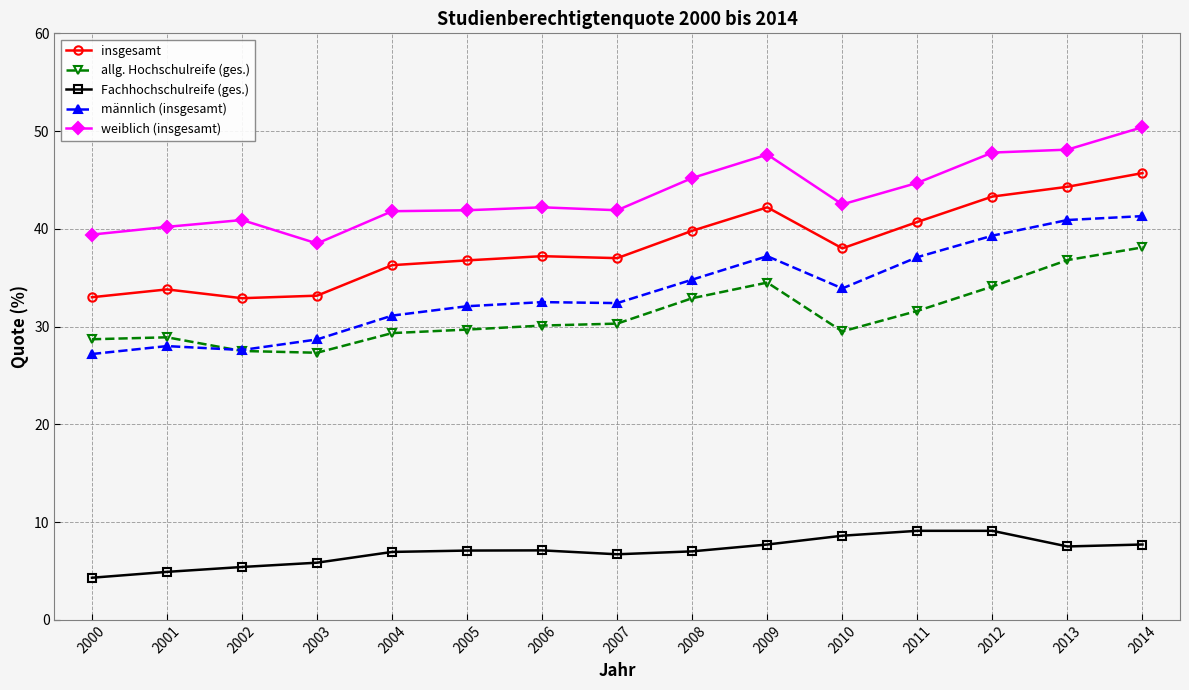

Is the value of männlich (insgesamt) at 2008 greater than the value of insgesamt at 2003?

Yes